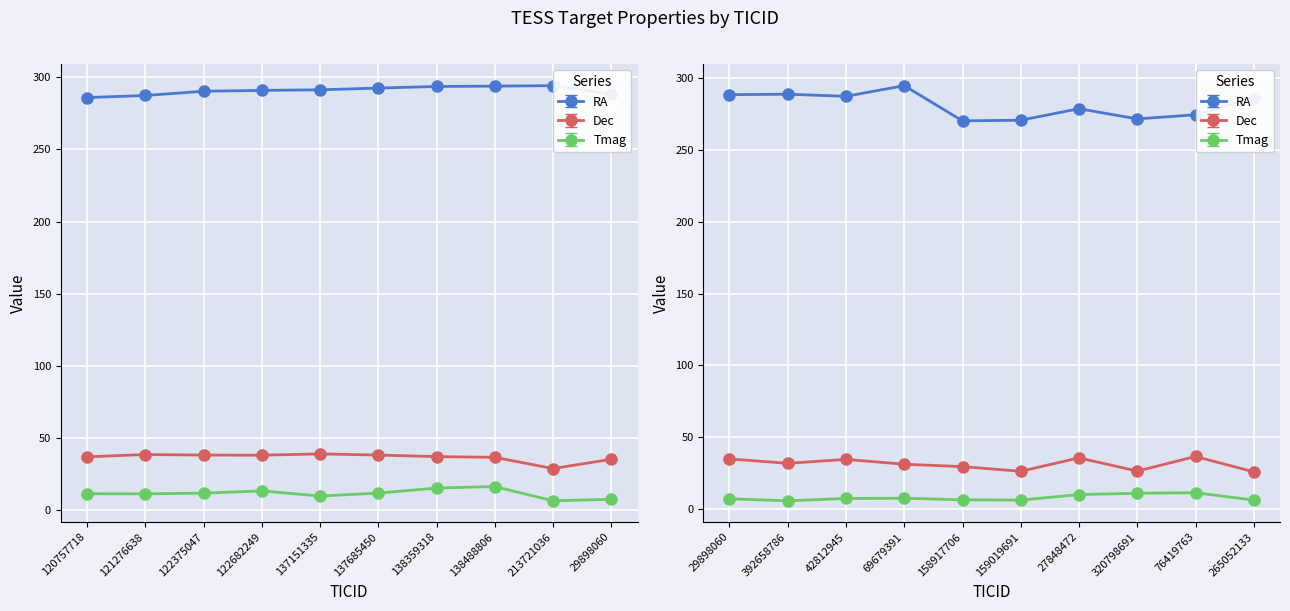

Where is the first local minimum for Tmag?

121276638